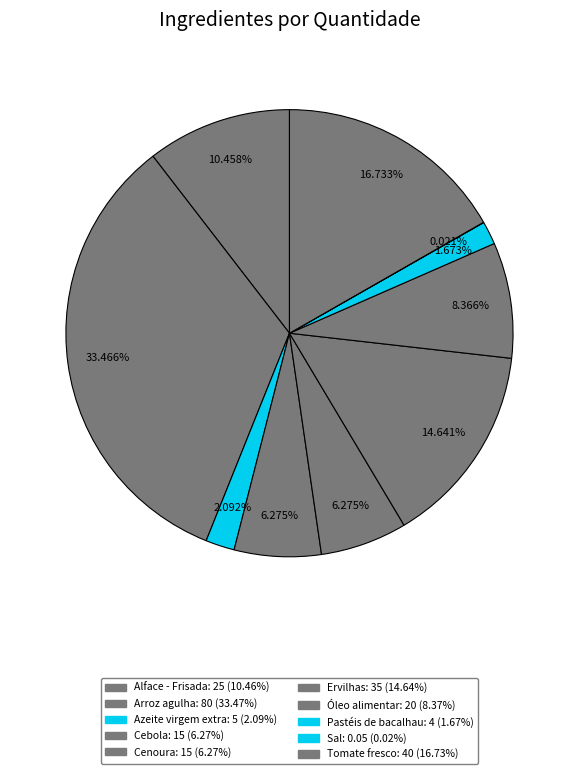

What is the change in value from Azeite virgem extra to Cenoura?

+10.0